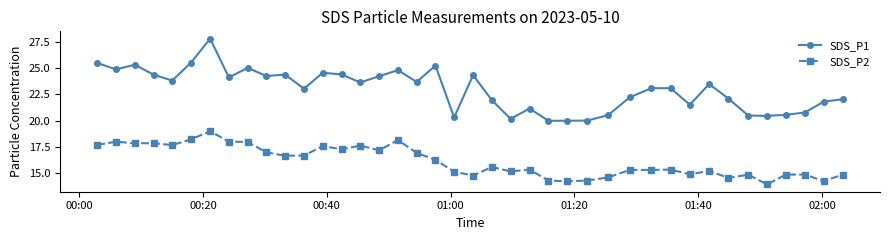

What is the value of the SDS_P2 point at the 7th from the left?

19.0